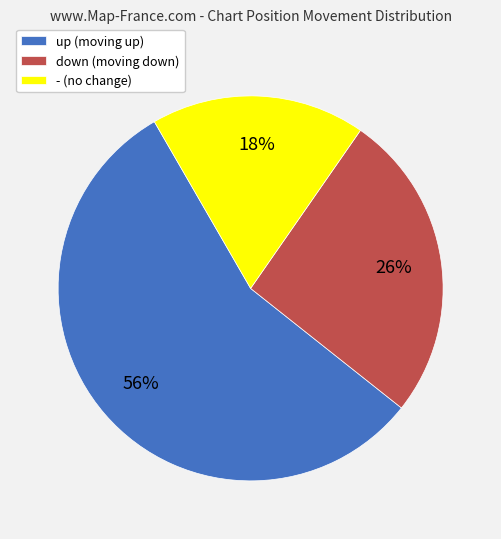

What is the ratio of the value at - to the value at down?

0.7